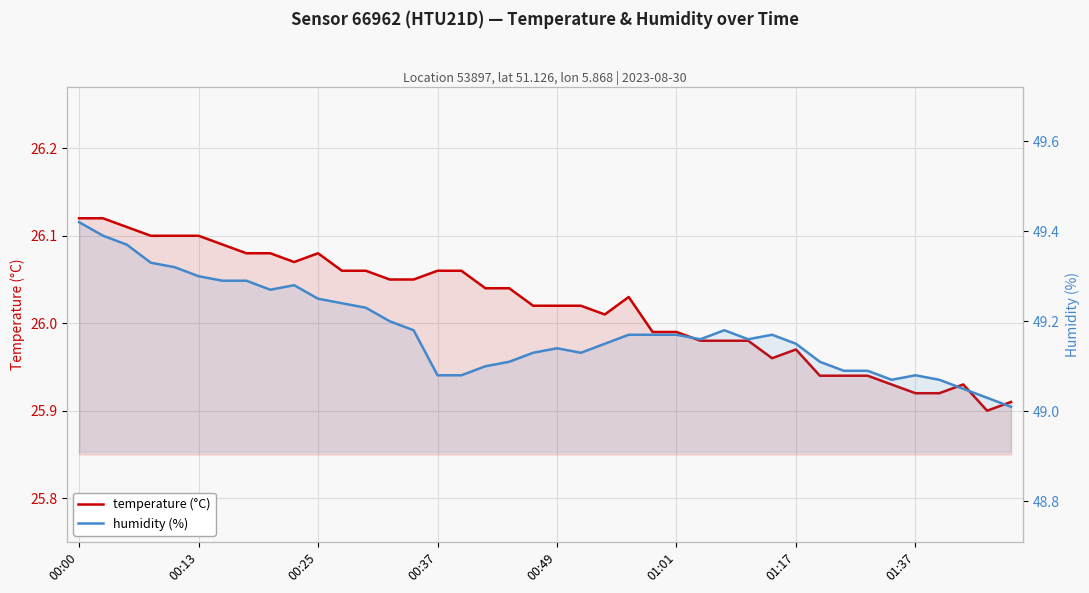

What is the difference between the humidity (%) values at 28 and 37?

0.1